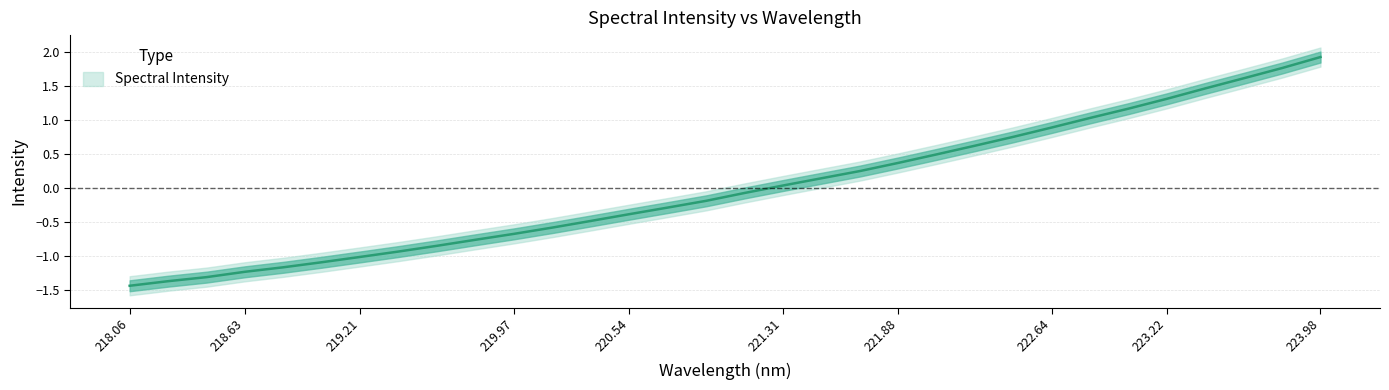

How many negative values are there?

17